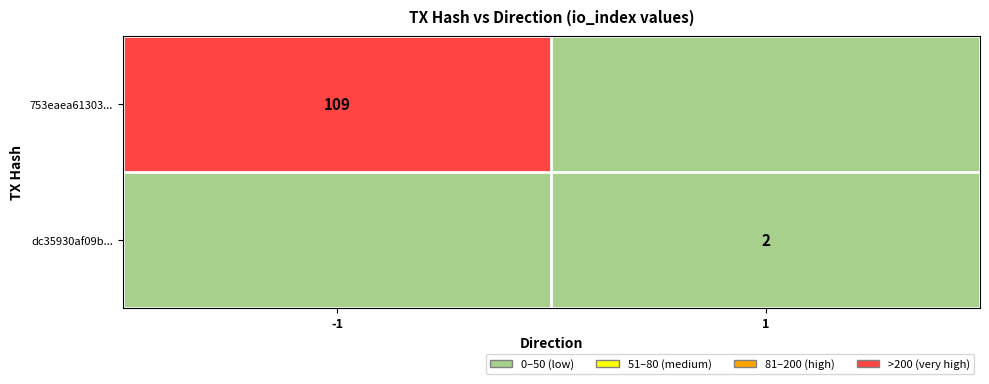

Count the number of data series in this chart.

2